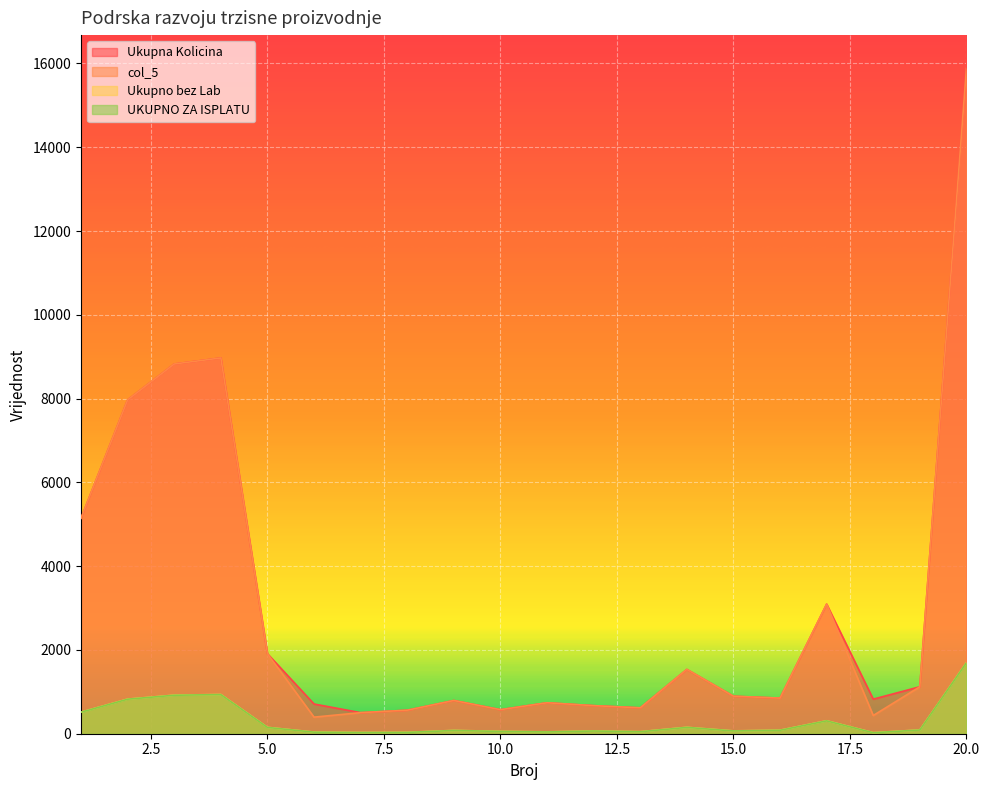

What is the difference between the Ukupno bez Lab values at 1 and 15?

447.7